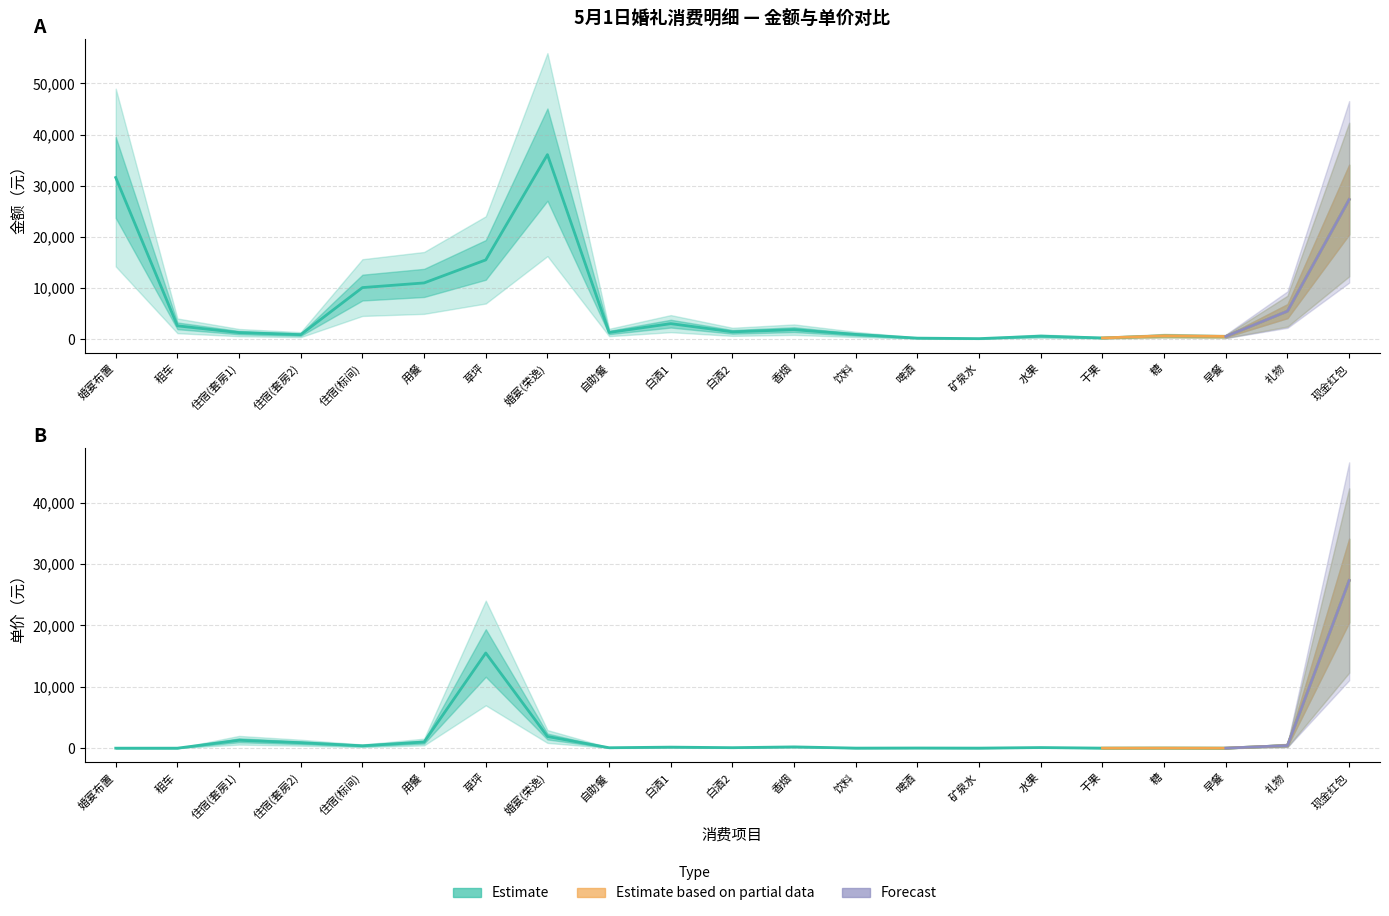

How many values in the 单价 series are below 100?

10